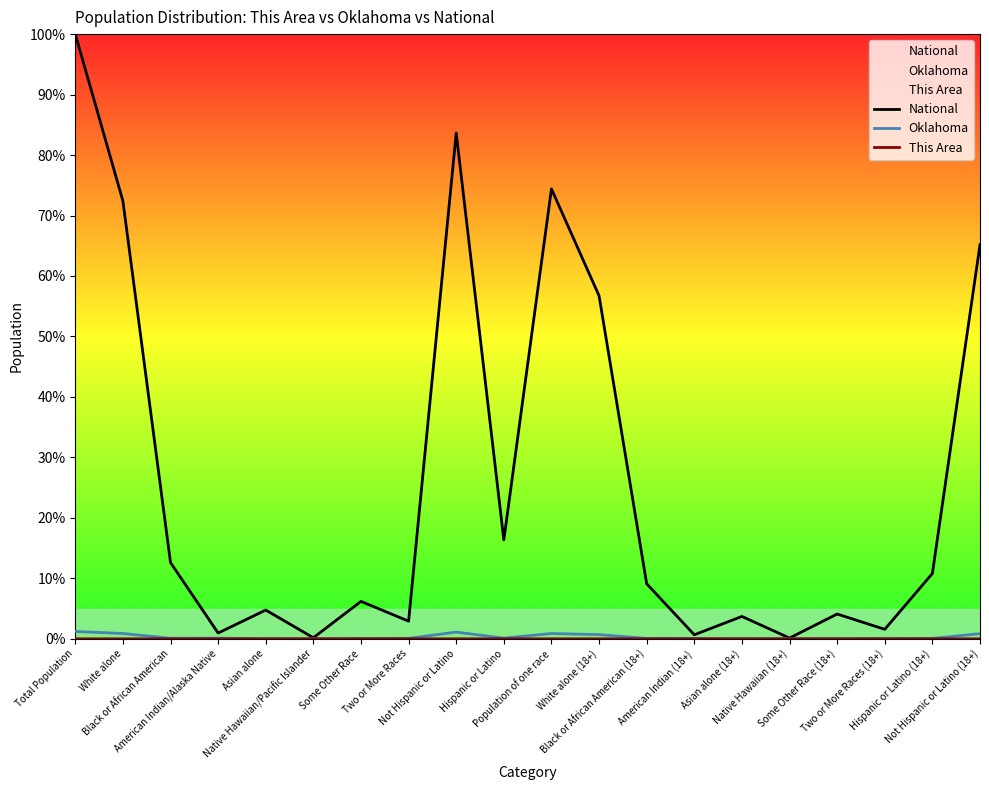

What is the sum of all Oklahoma values?

6.3